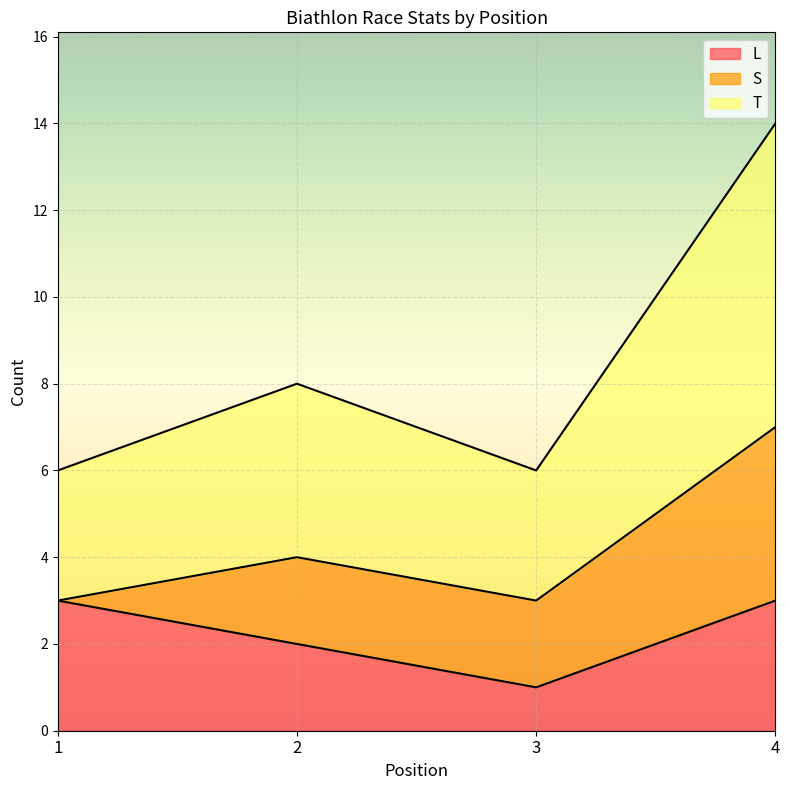

What are all the series names shown in the legend?

L, S, T